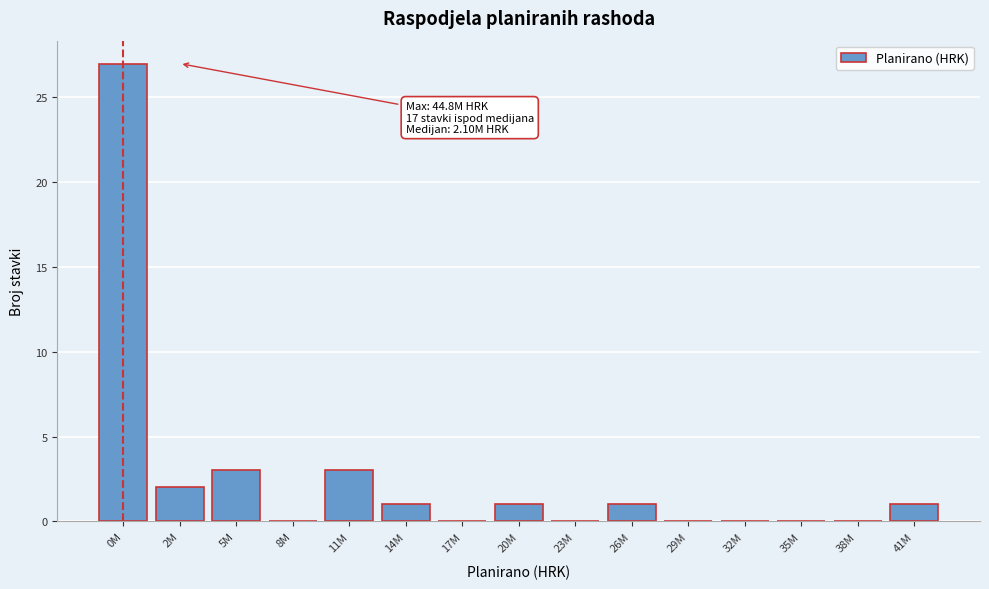

Reading left to right, extract all data points from this chart.

0M=27	2M=2	5M=3	8M=0	11M=3	14M=1	17M=0	20M=1	23M=0	26M=1	29M=0	32M=0	35M=0	38M=0	41M=1